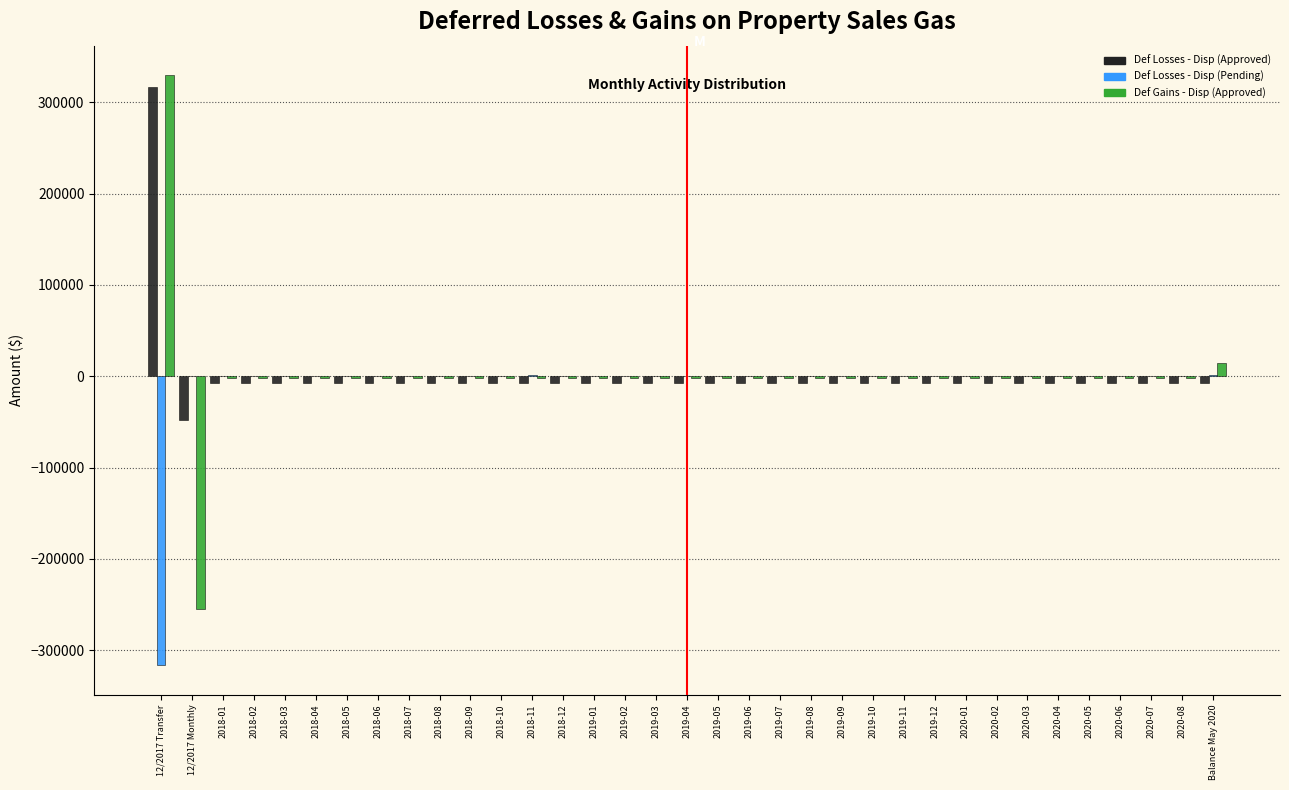

Is the value of Def Losses - Disp (Approved) at 2020-08 greater than the value of Def Losses - Disp (Pending) at 12/2017 Transfer?

Yes